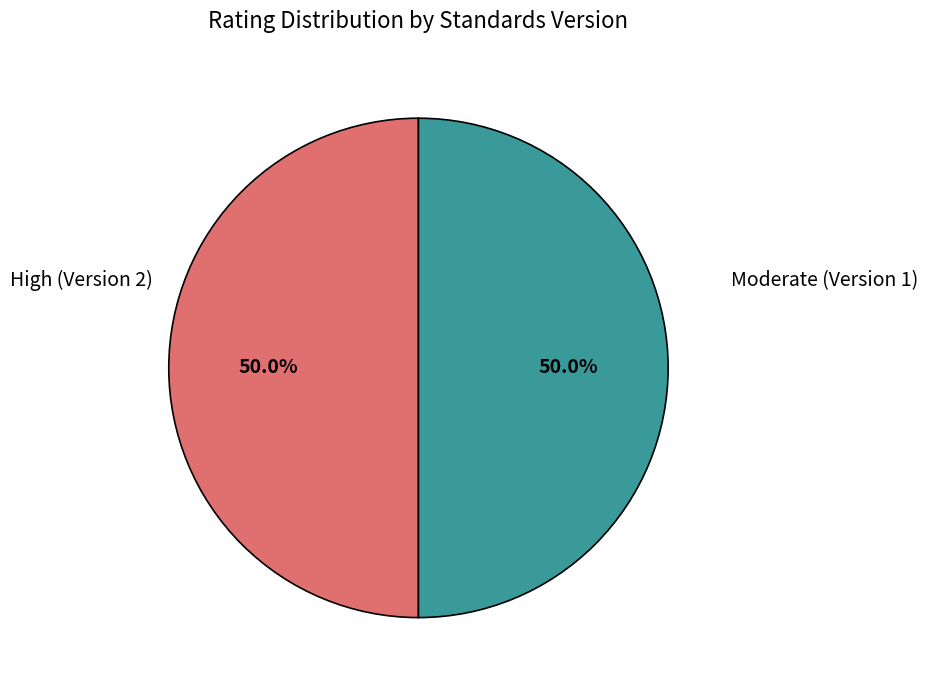

What is the ratio of the value at High (Version 2) to the value at Moderate (Version 1)?

1.0